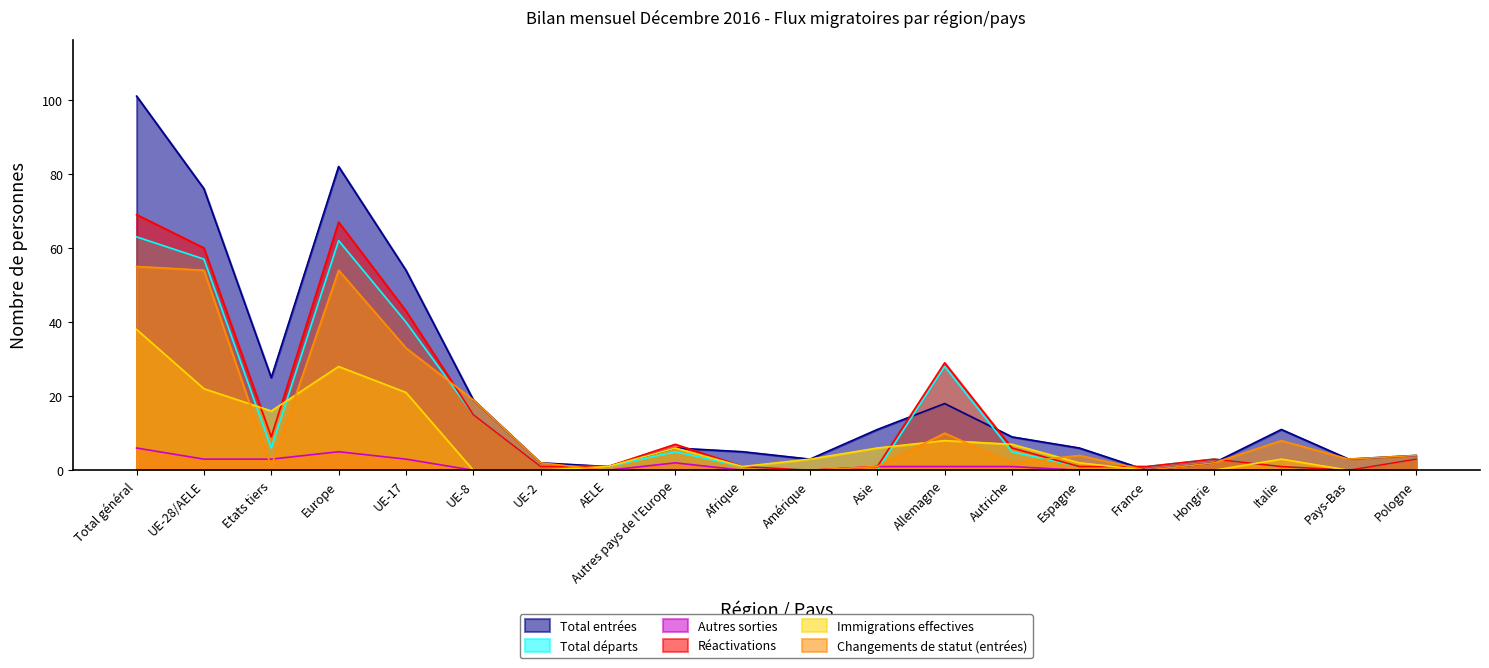

Which series has the widest spread of values?

Total entrées